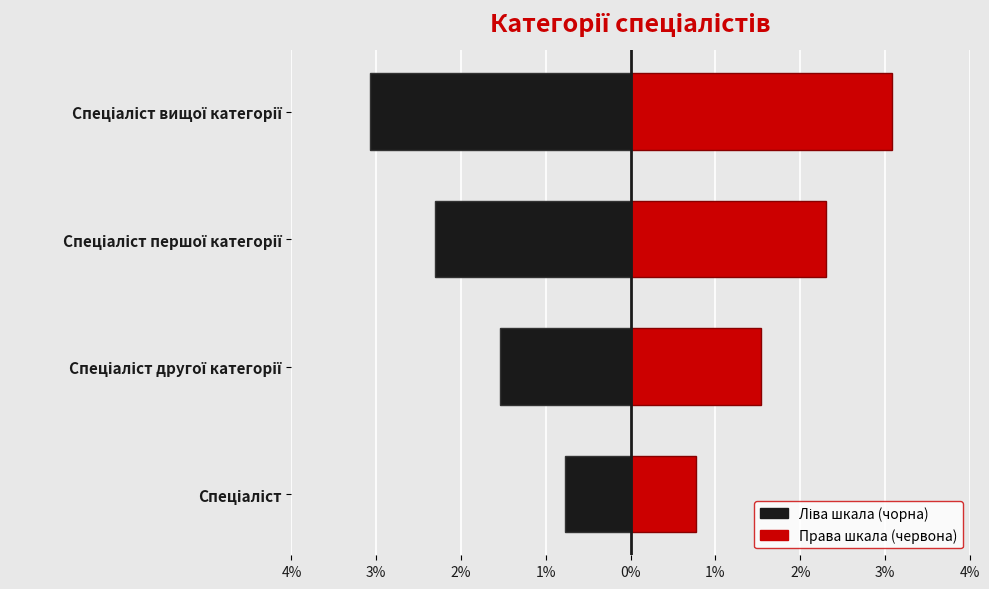

Are the bars horizontal?

Yes